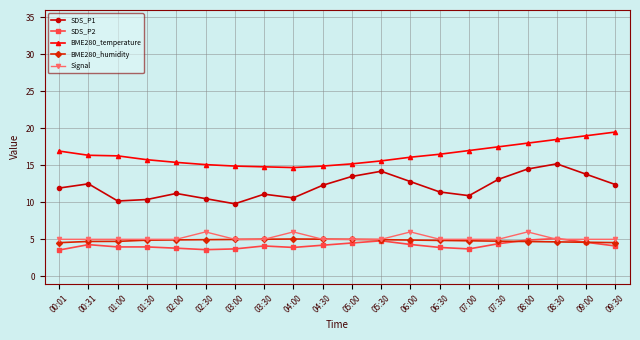

What is the label of the 14th point from the left?

06:30